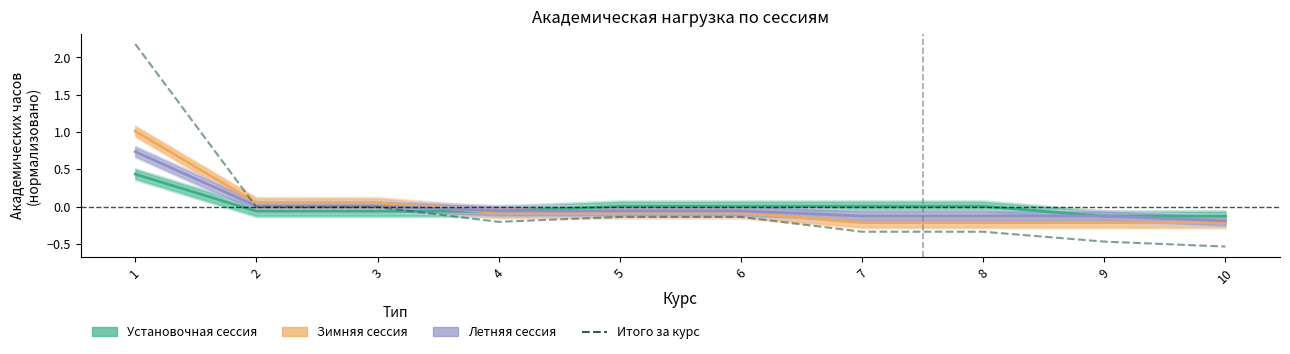

Between 9 and 6, which is larger?

6